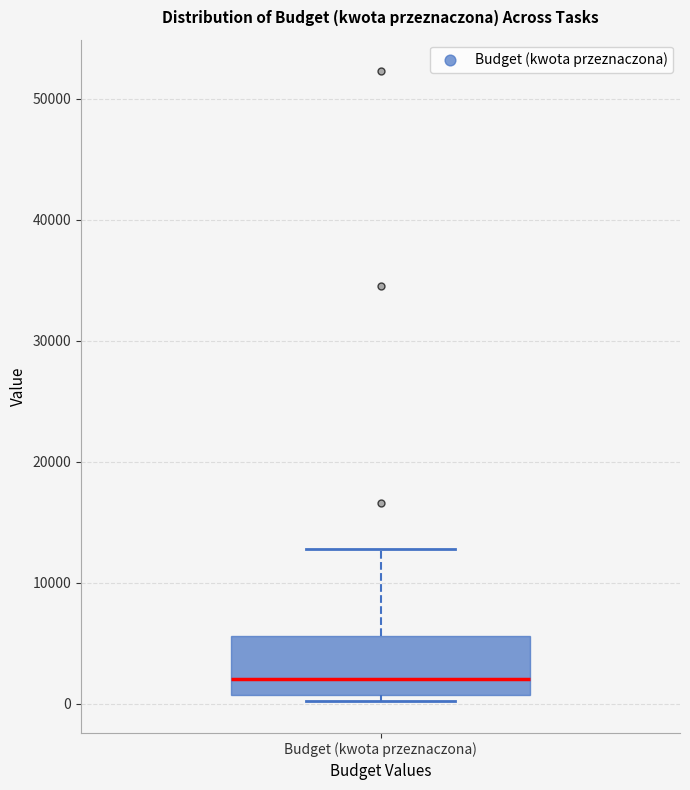

Read this box plot against the y-axis: the position of the median line, the range covered by the box, and the ends of both whiskers. The values are not printed on the chart, so give them approximately, as read against the axis.

median 2000, box 1000 to 6000, whiskers 0 to 13000